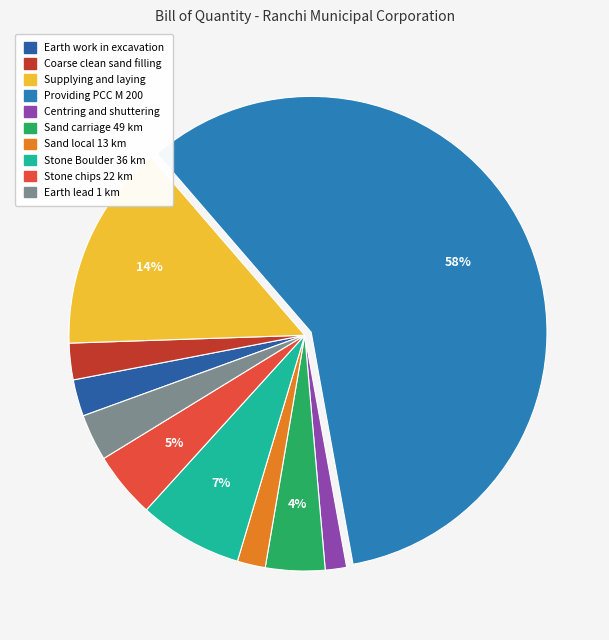

Which category accounts for the majority?

Providing PCC M 200